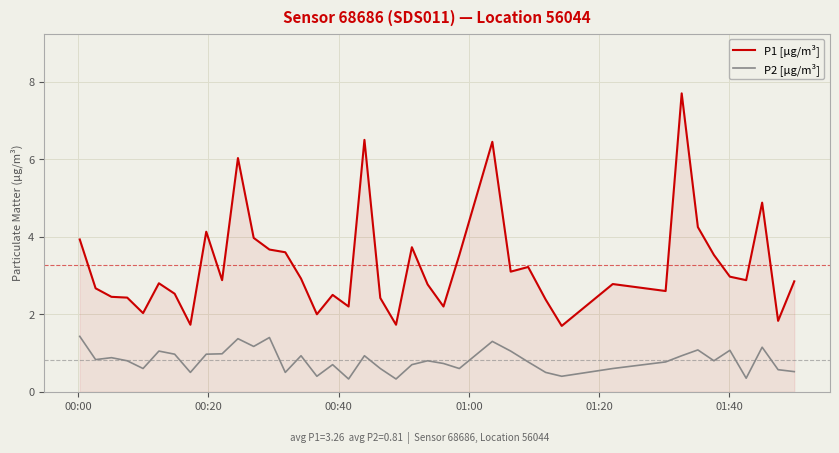

Does the chart display data point markers on the line(s)?

No